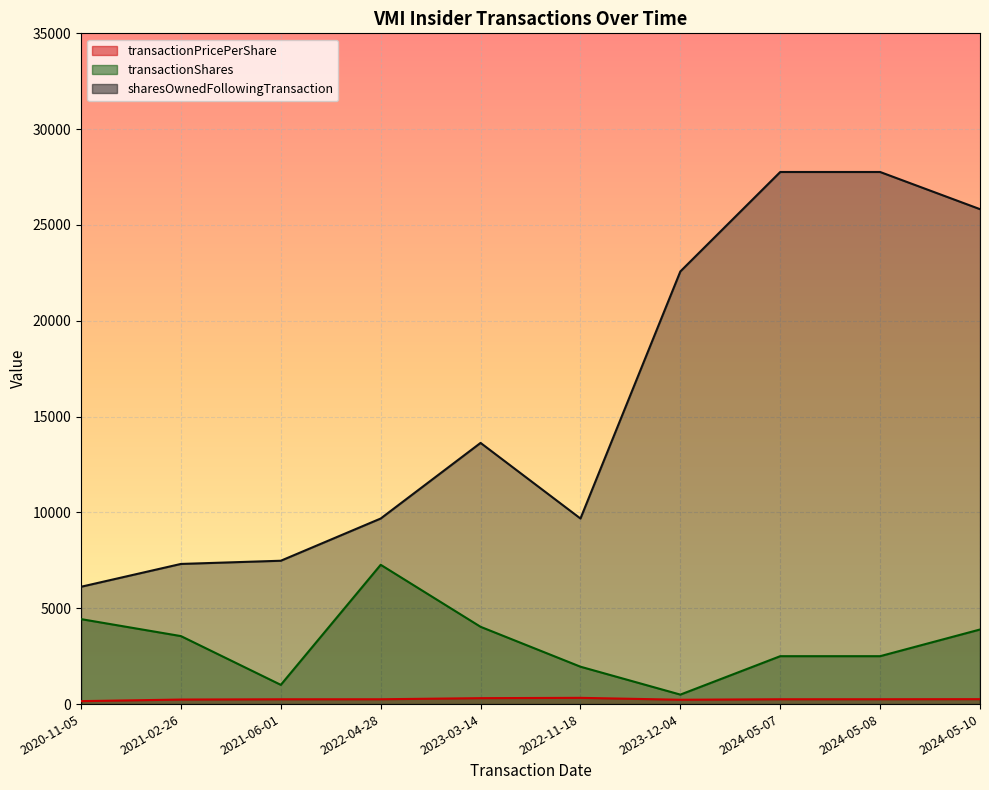

The value of transactionPricePerShare at 2024-05-07 is 107.0. True or false?

False